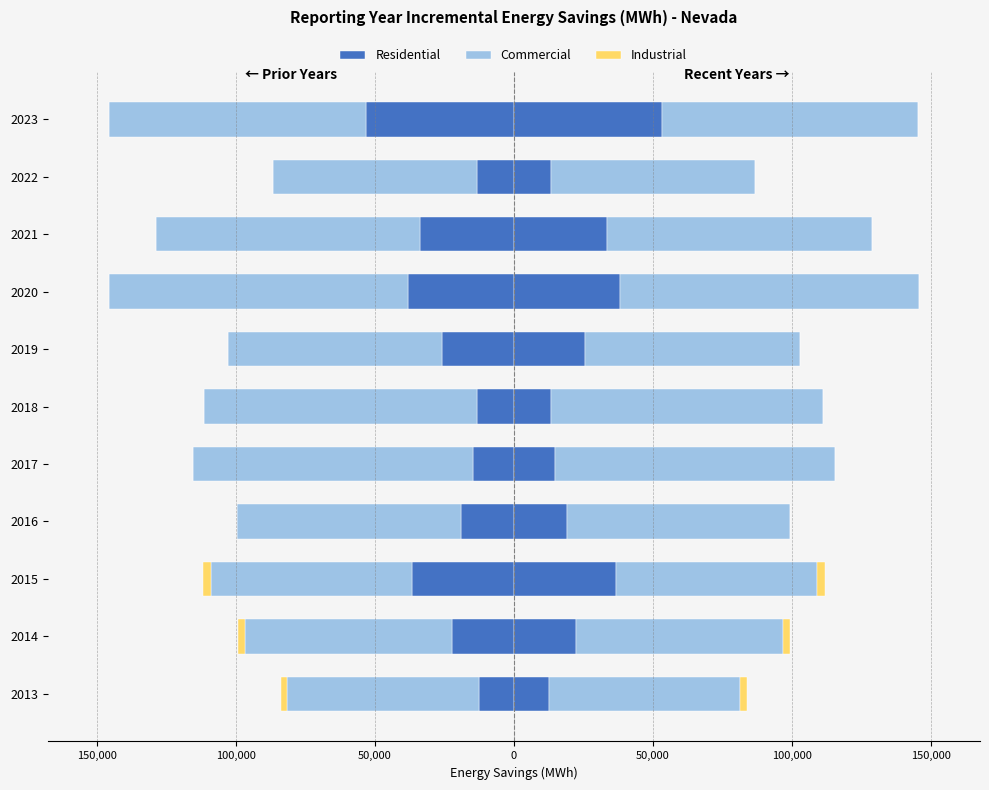

What is the difference between the maximum and minimum values in the Residential series?

40687.5